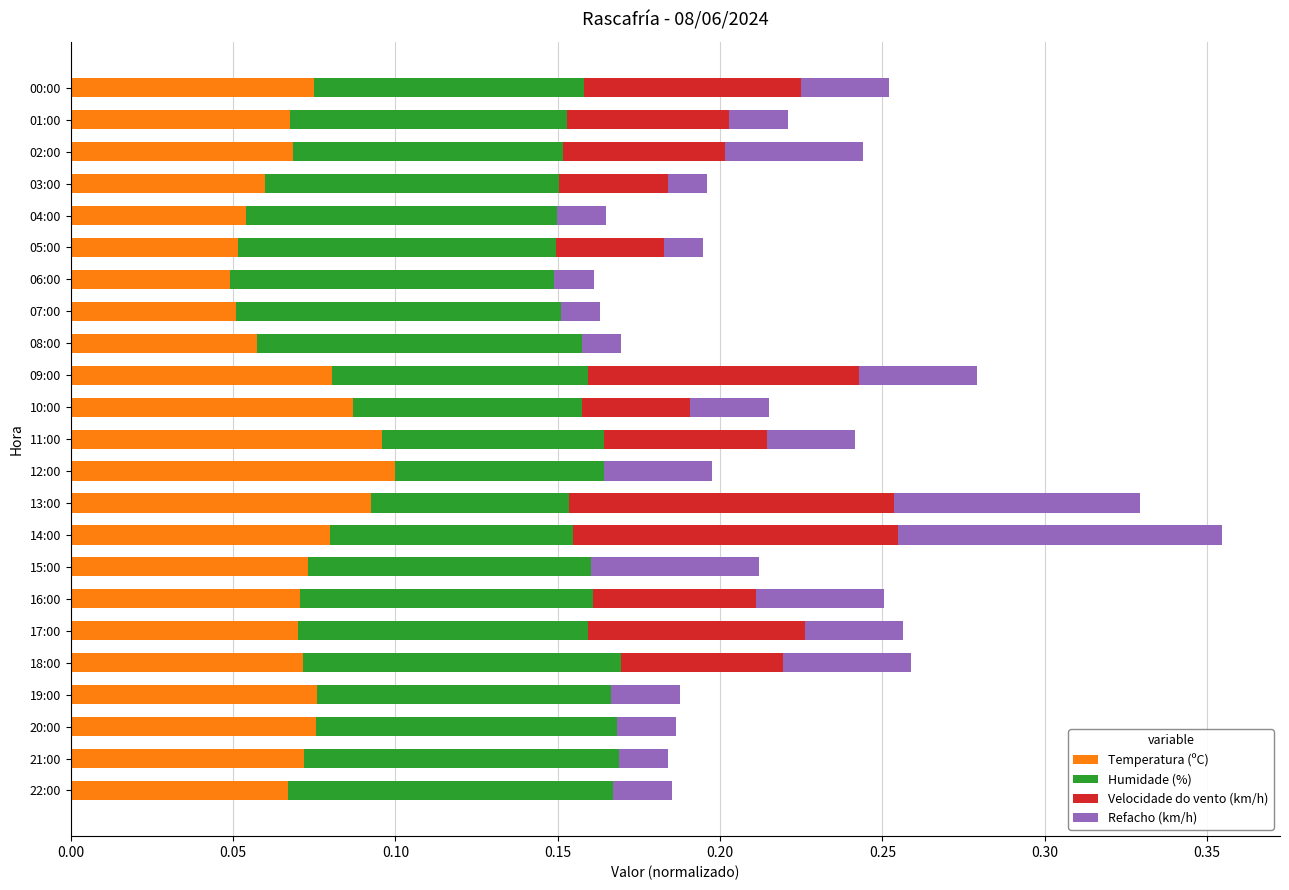

Is it true that Temperatura (ºC) equals 0.1 at 05:00?

True